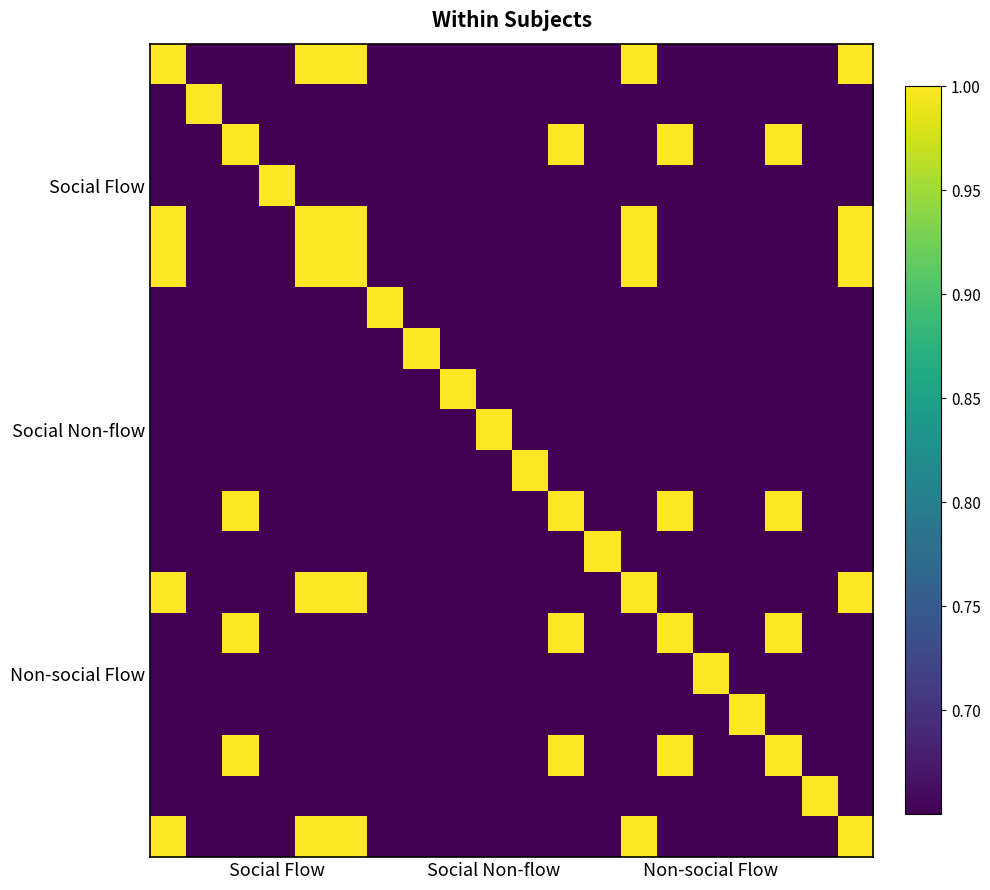

Count the number of data series in this chart.

20